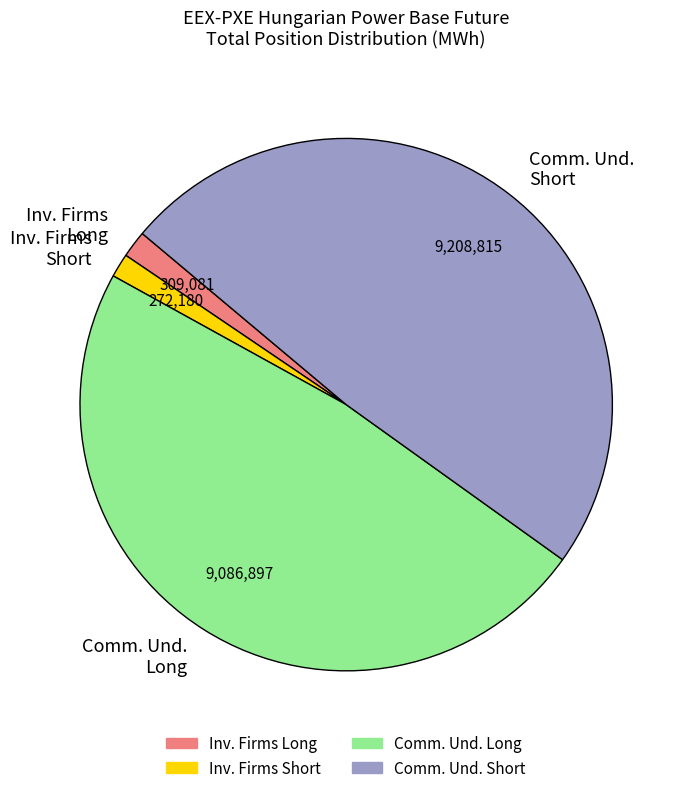

Is the sum of Inv. Firms Short and Inv. Firms Long greater than half?

No